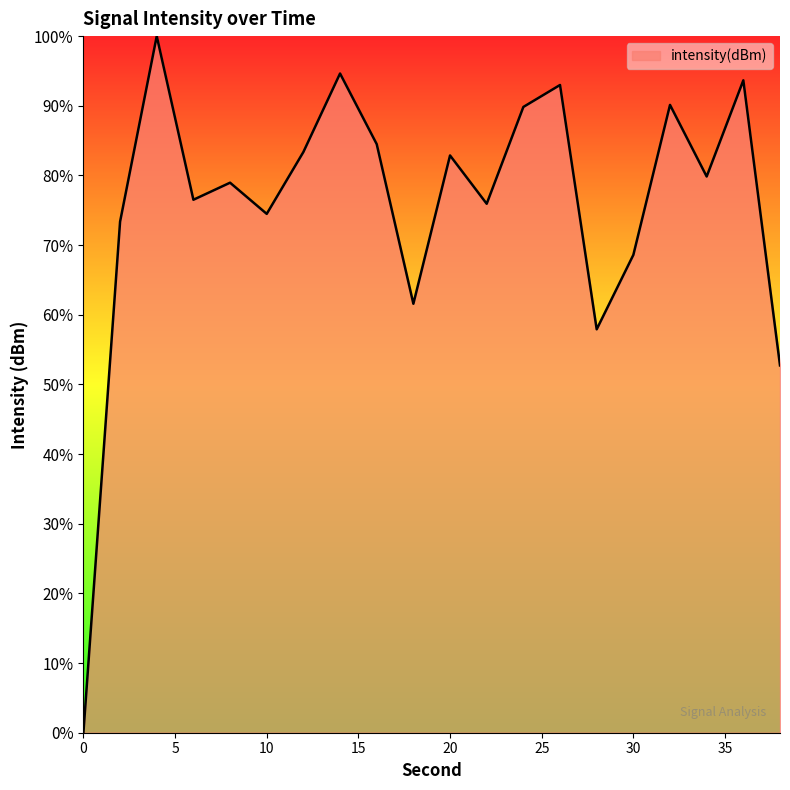

What is the difference between the maximum and minimum values?

100.0